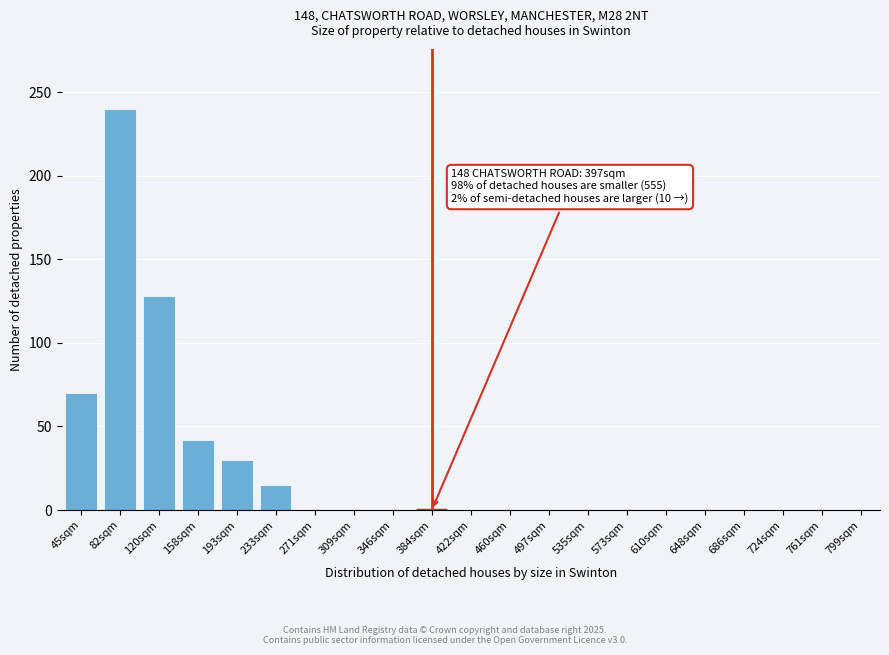

Which label corresponds to the largest value in the chart?

82sqm